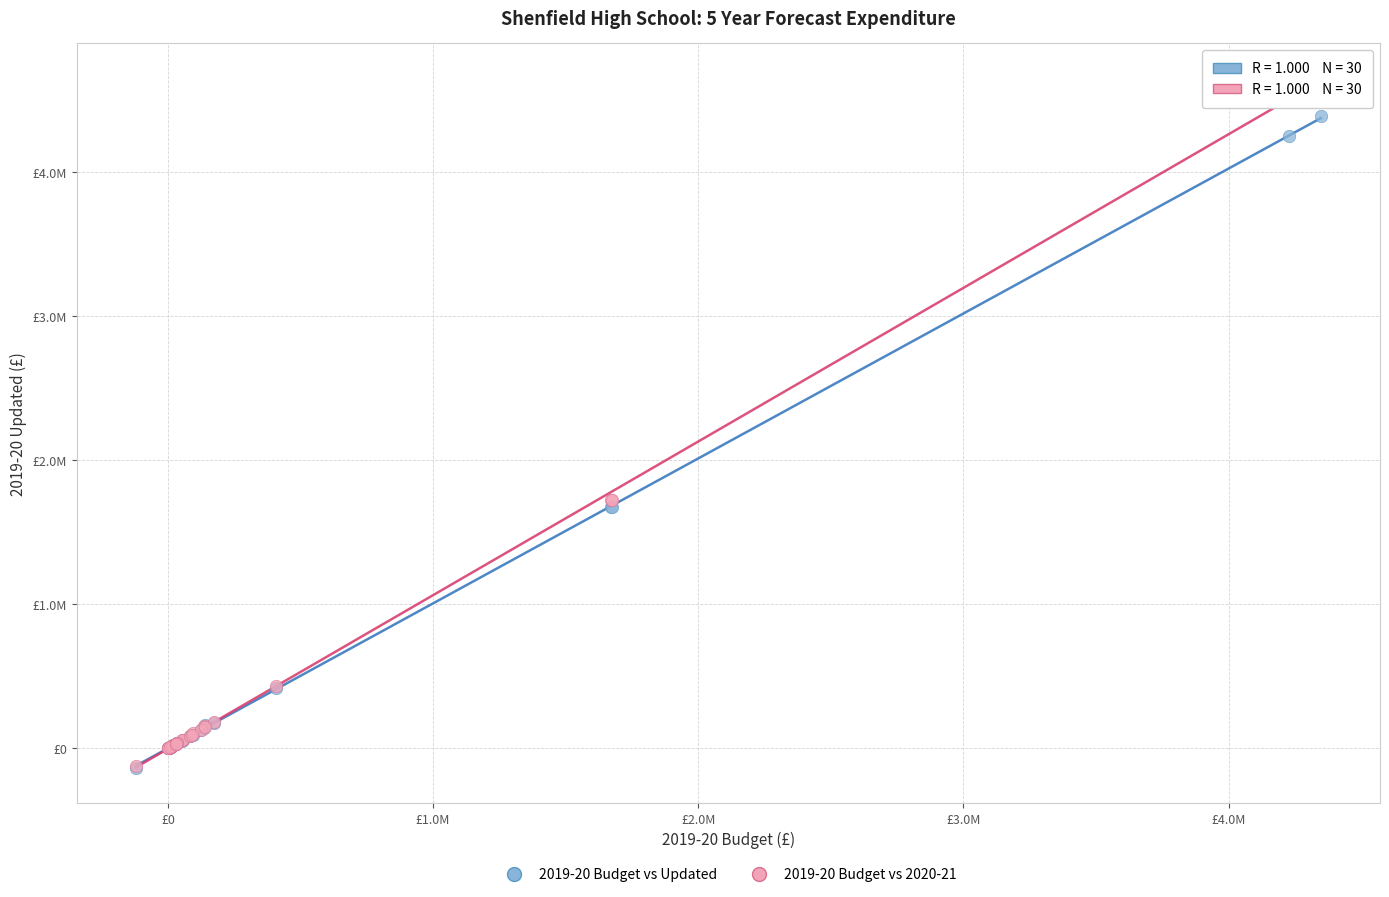

Which series has the largest Y range (max minus min)?

2019-20 Budget vs 2020-21